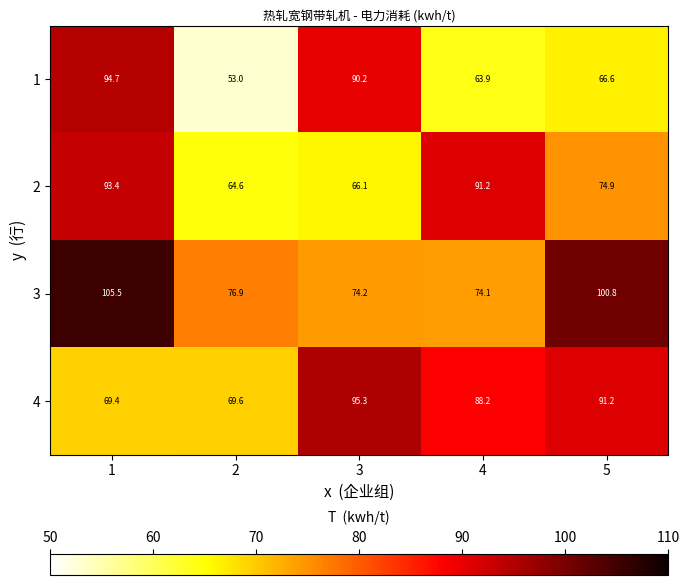

Rank the series by their average value, from lowest to highest.

1, 2, 4, 3